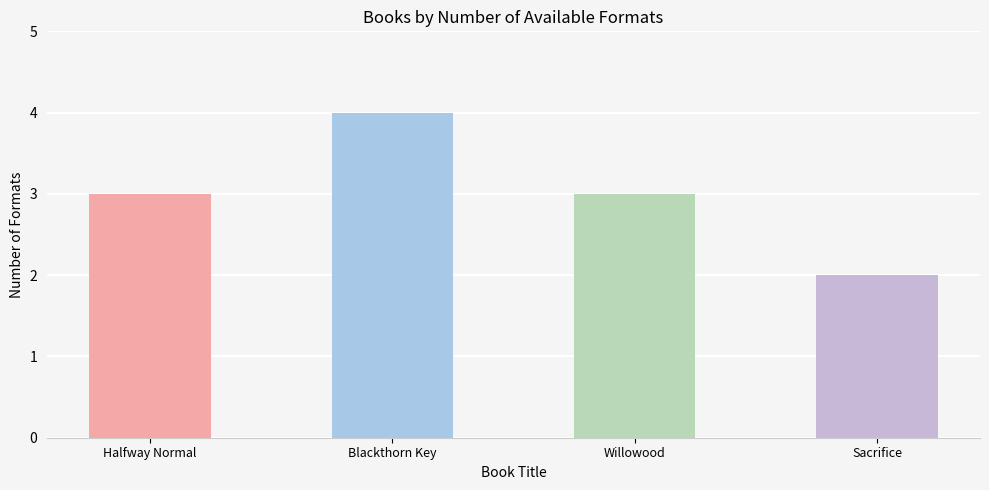

What is the average value?

3